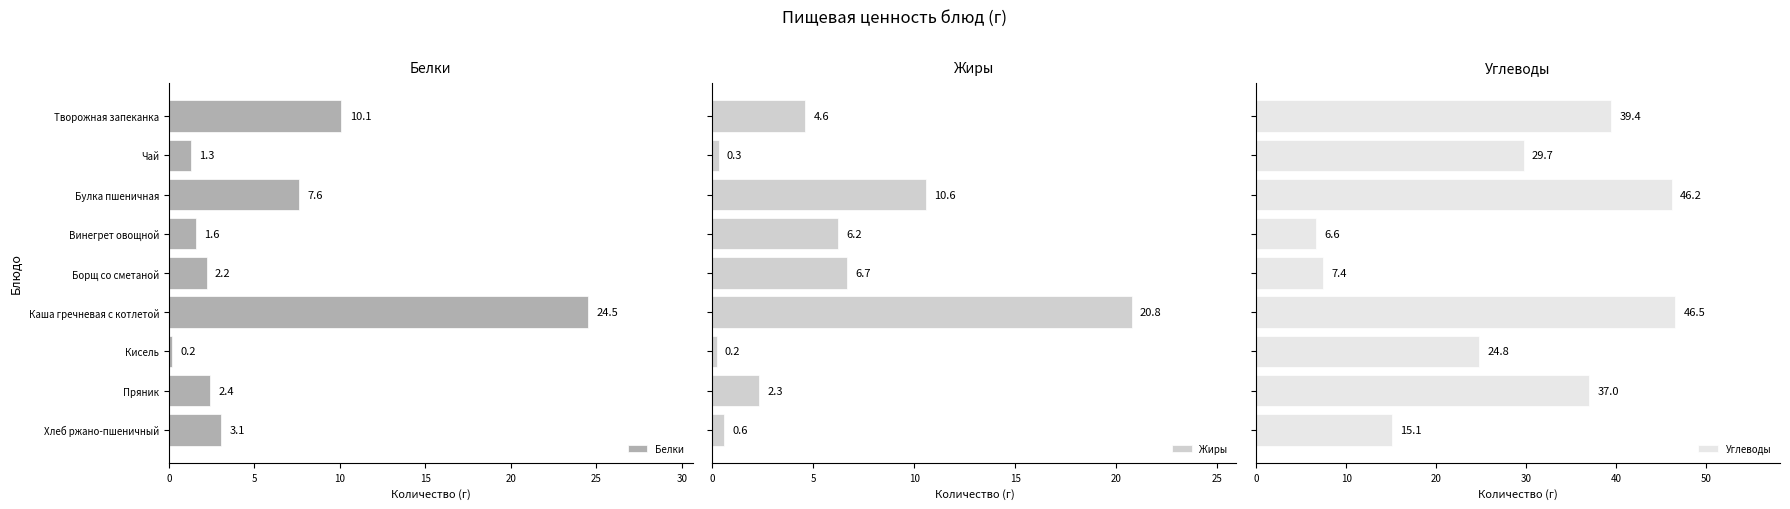

Which series has the widest spread of values?

Углеводы